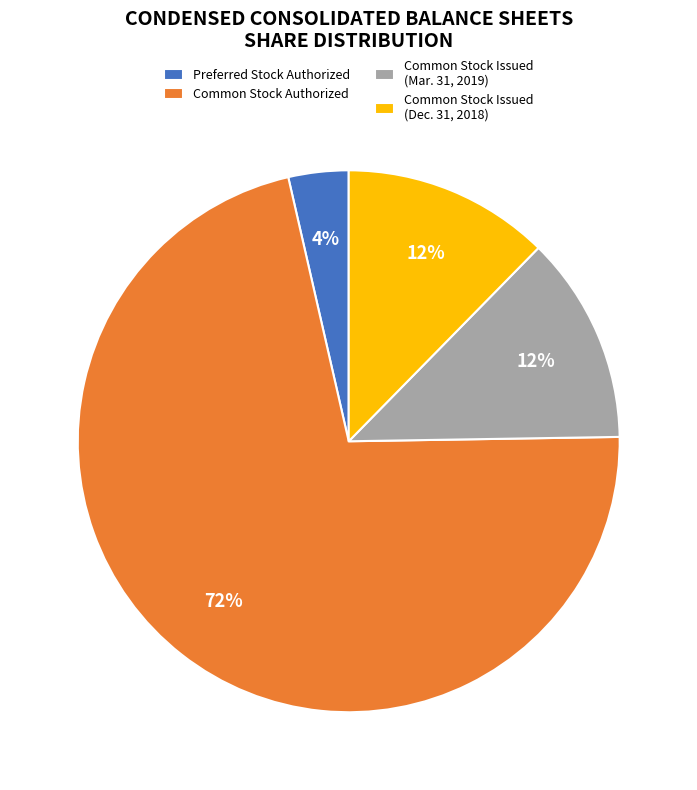

Count the number of slices in the pie.

4